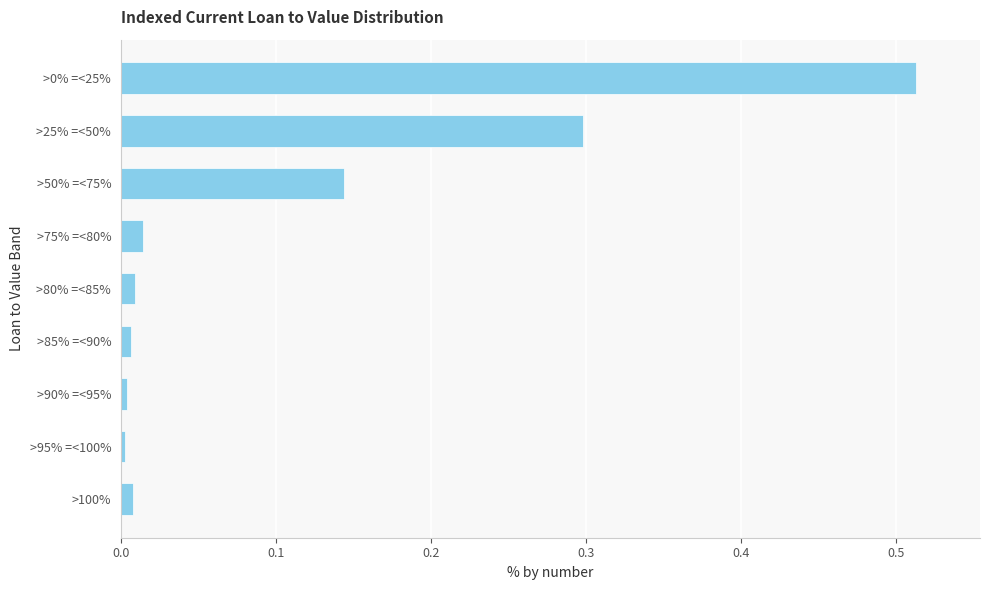

The value at >75% =<80% is 0.0. True or false?

True